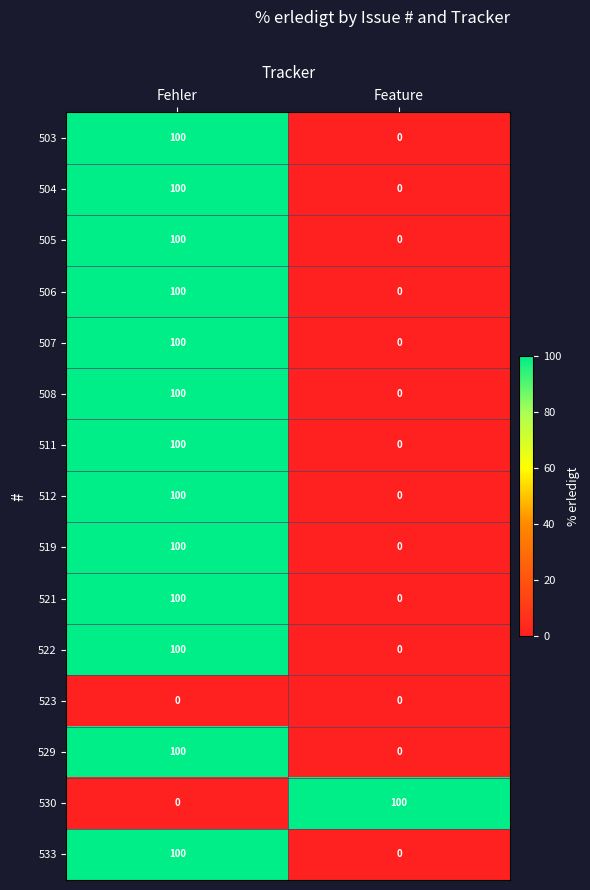

What is the sum of the 512 values at Feature and Fehler?

100